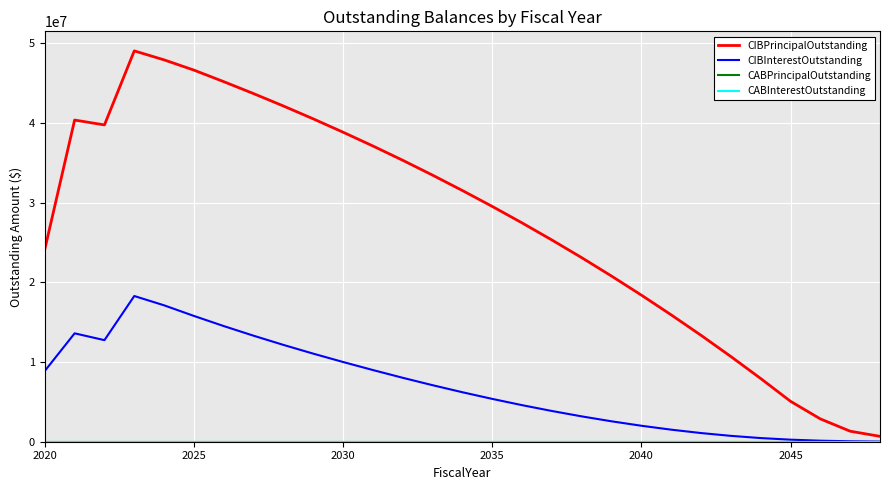

Is this an area chart (filled region under the line)?

No